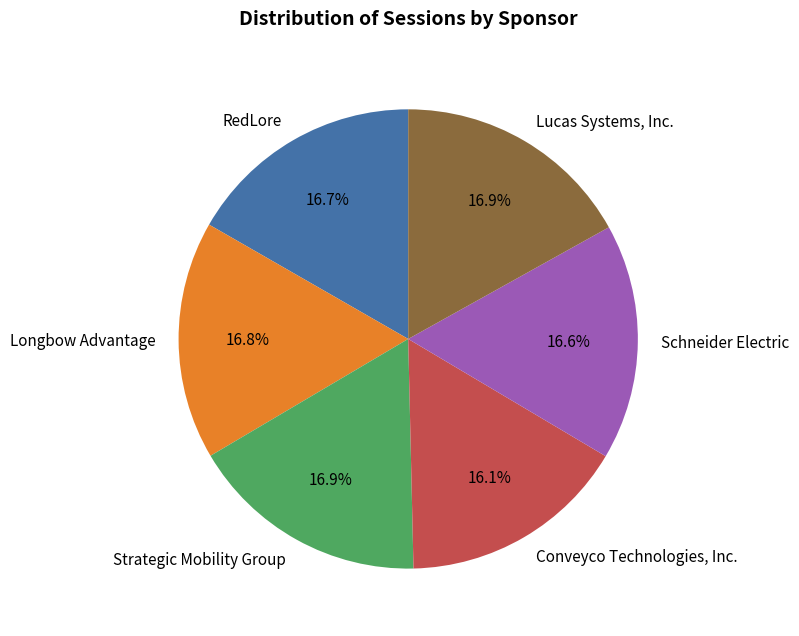

Which category has the smallest portion of the pie?

Conveyco Technologies, Inc.